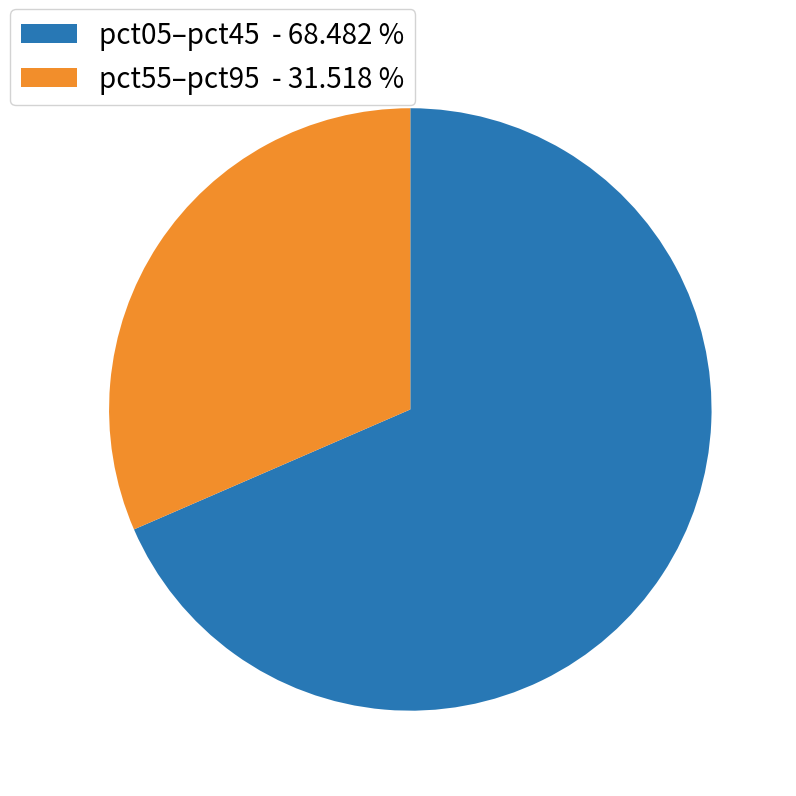

Is the sum of pct55–pct95 - 31.518 % and pct05–pct45 - 68.482 % greater than half?

Yes